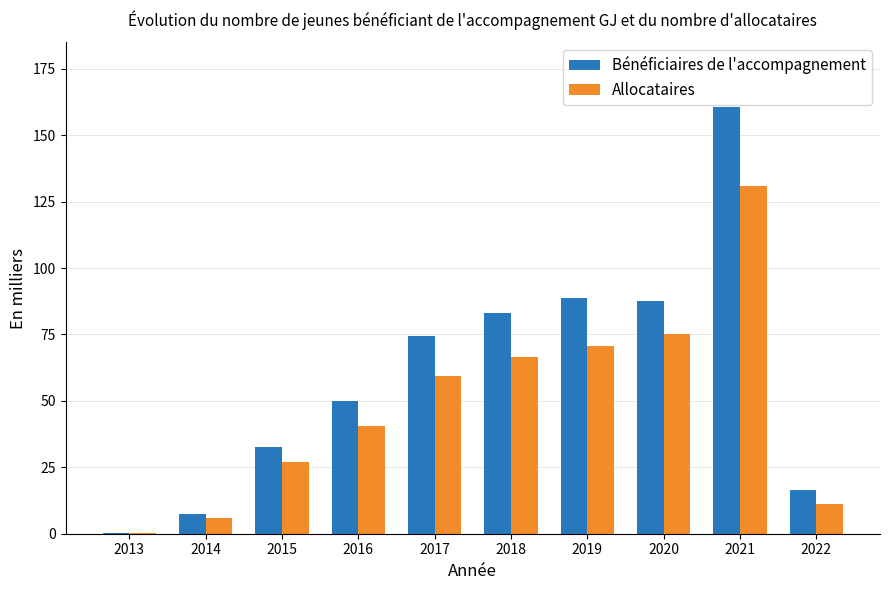

Which series has the largest total across all categories?

Bénéficiaires de l'accompagnement